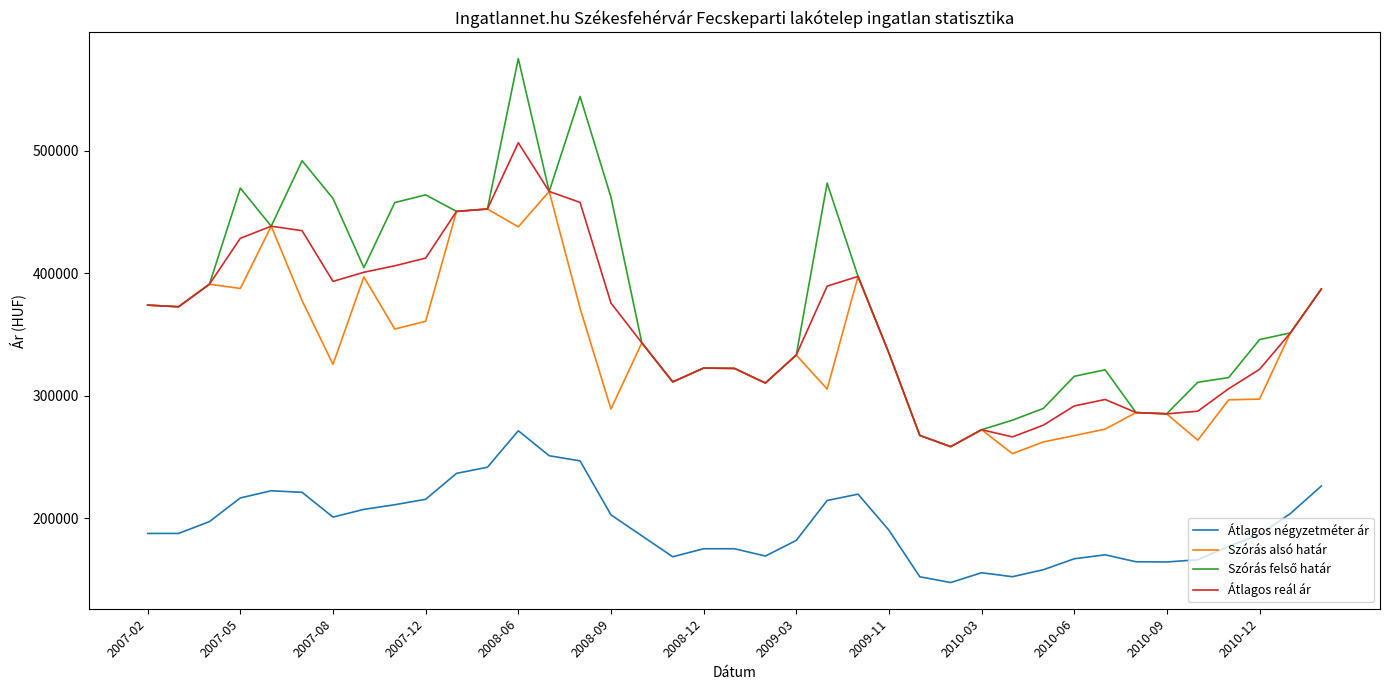

True or false: Szórás alsó határ and Átlagos négyzetméter ár cross at least once.

False